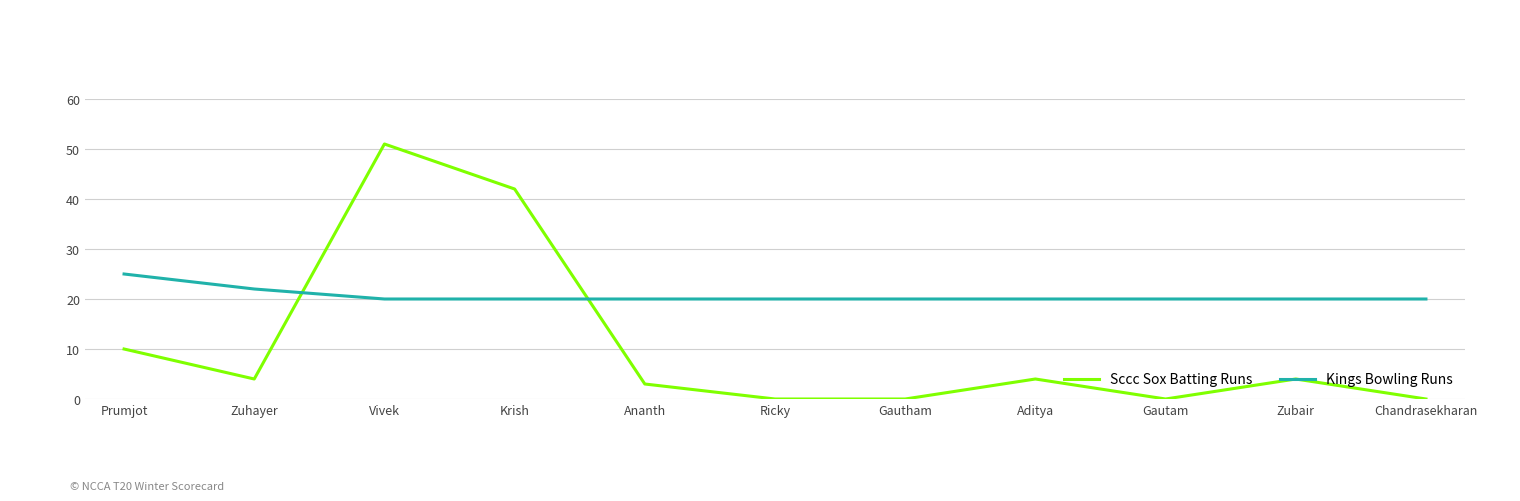

Which series has the widest spread of values?

Sccc Sox Batting Runs